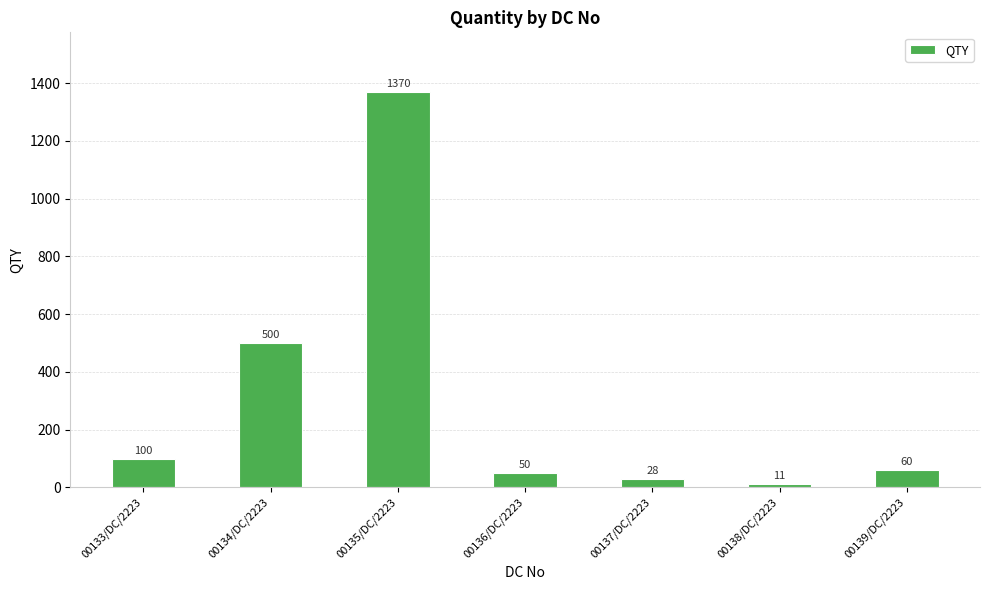

What position from the right is 00136/DC/2223?

4